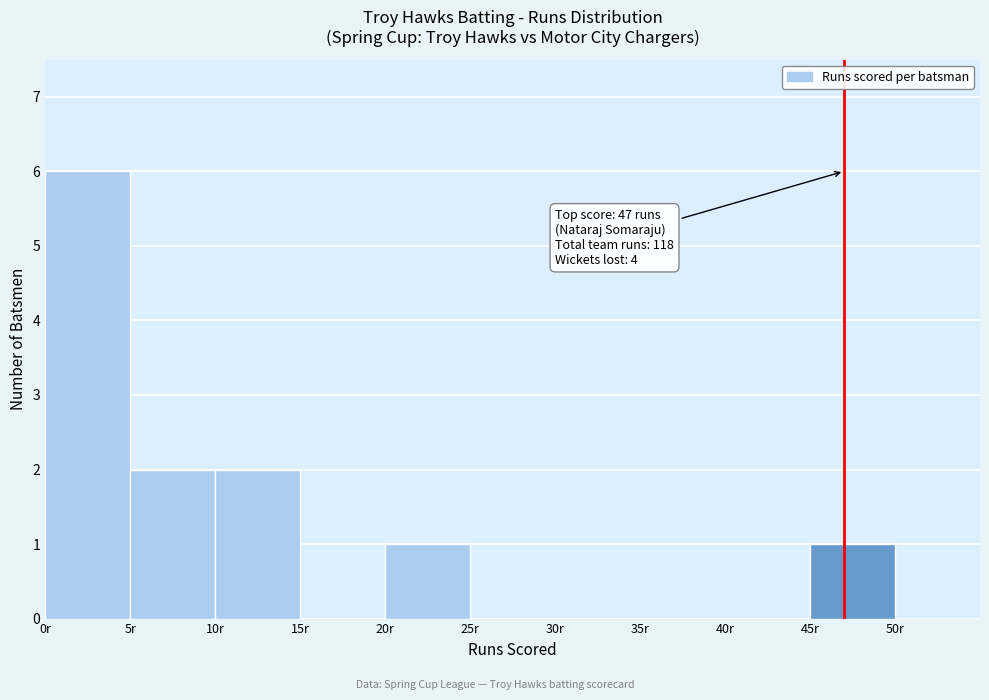

Which range on the x-axis has the tallest bar?

0 to 5